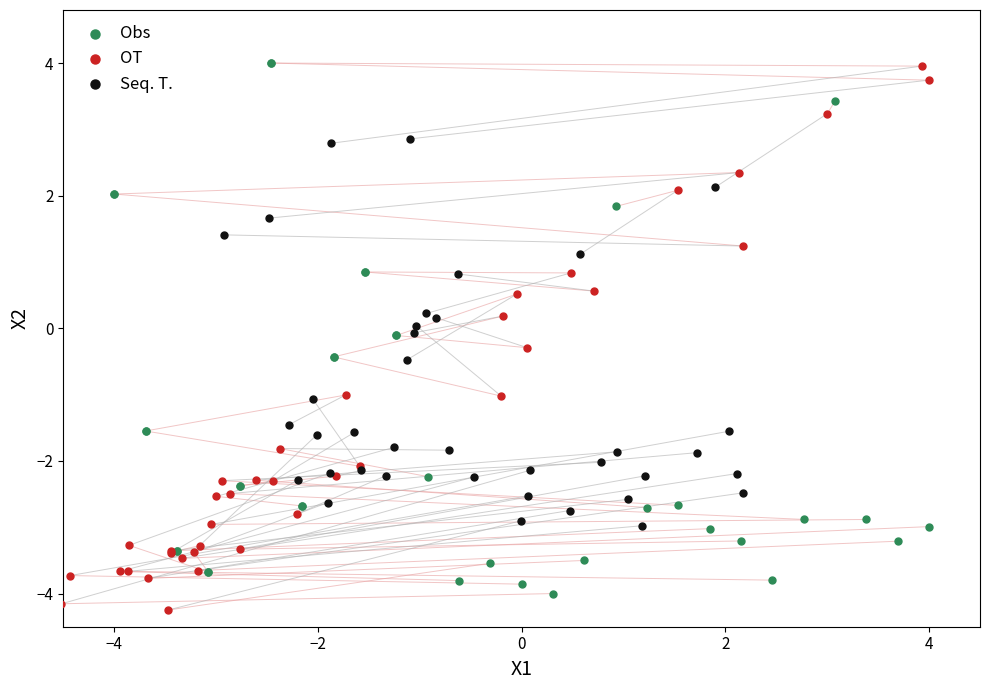

What are all the series names shown in the legend?

Obs, OT, Seq. T.